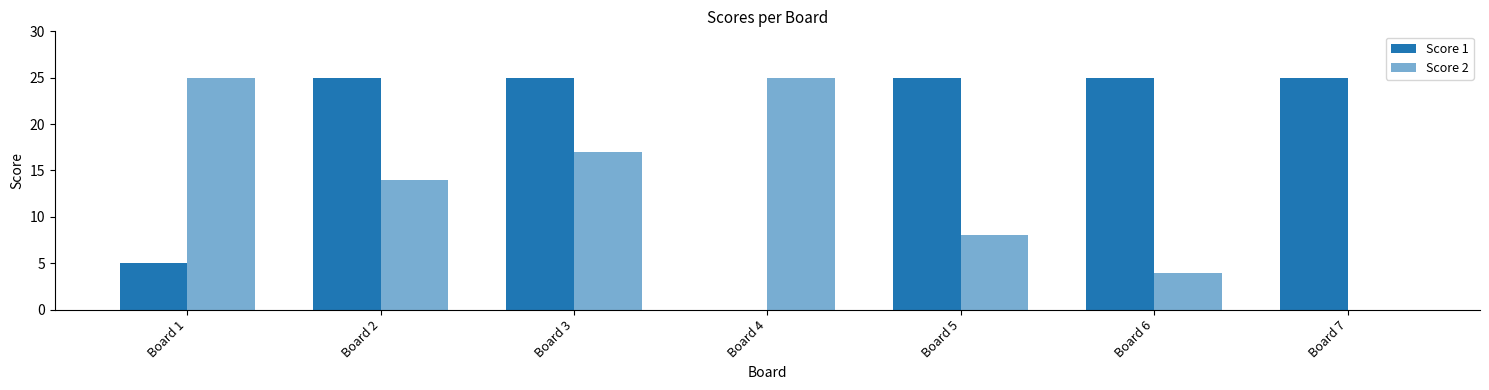

What is the value of the Score 1 bar at the 7th from the left?

25